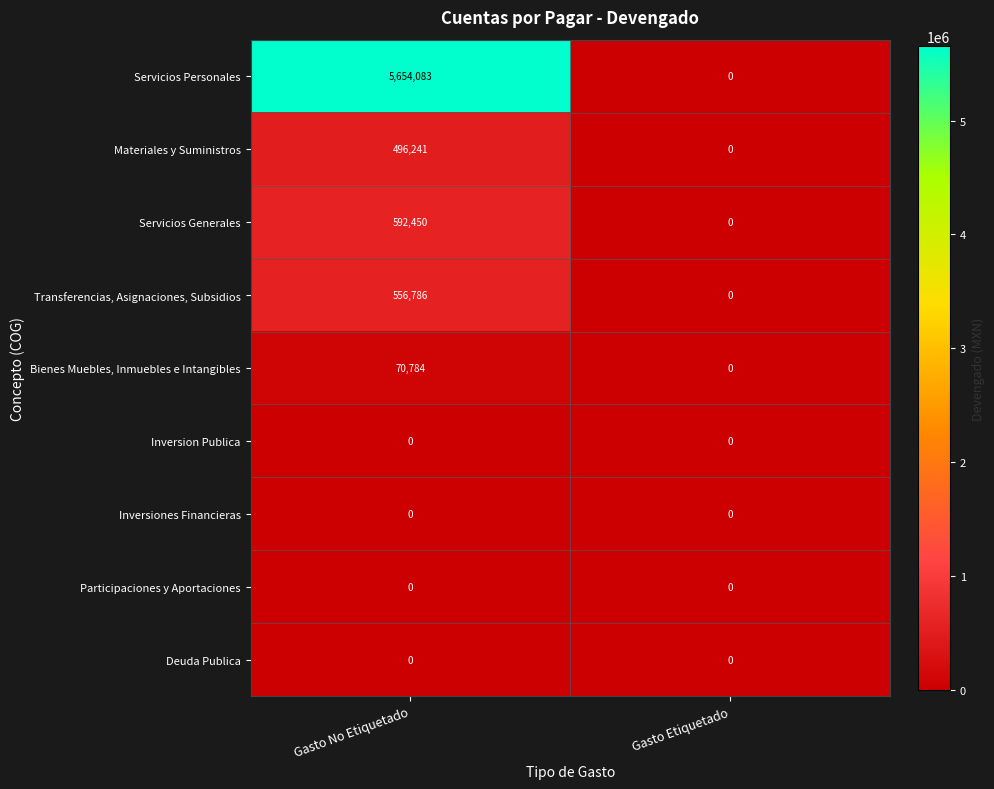

What is the difference between the highest and lowest values at Gasto No Etiquetado?

5654083